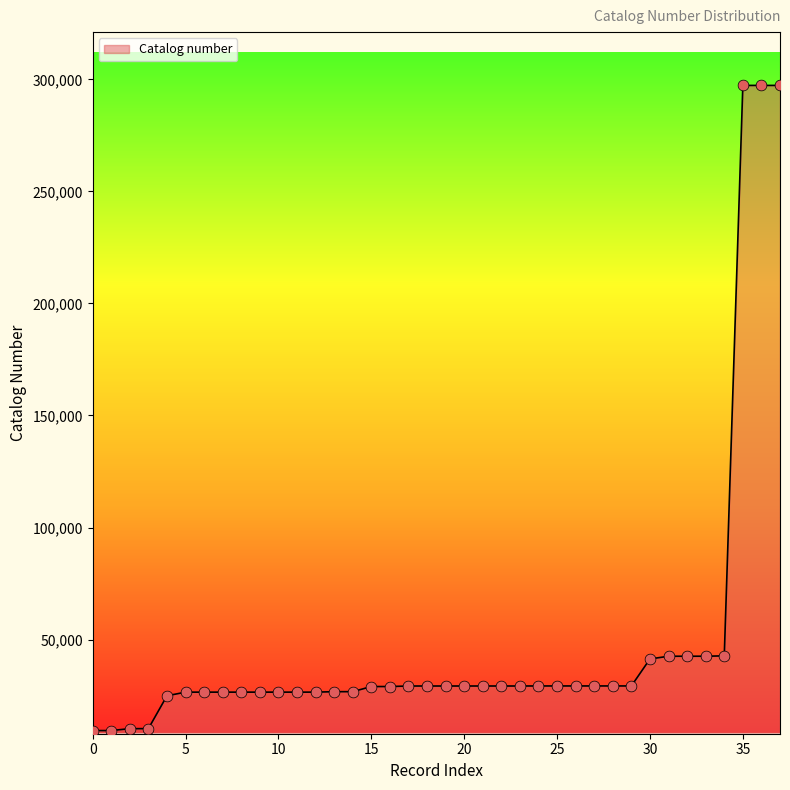

What is the greatest value displayed?

297282